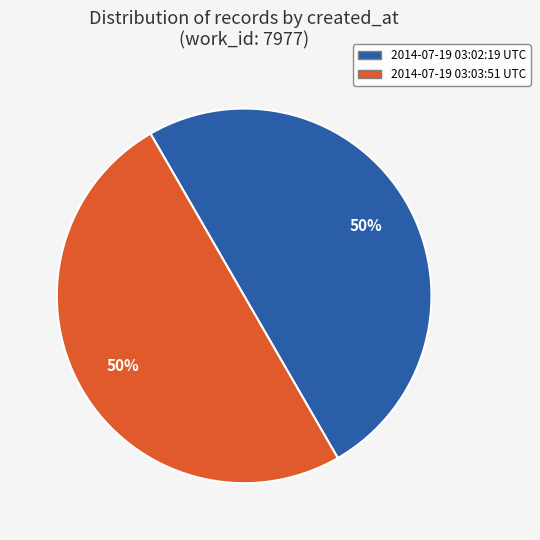

To the nearest percent, what is the average slice percentage?

50%